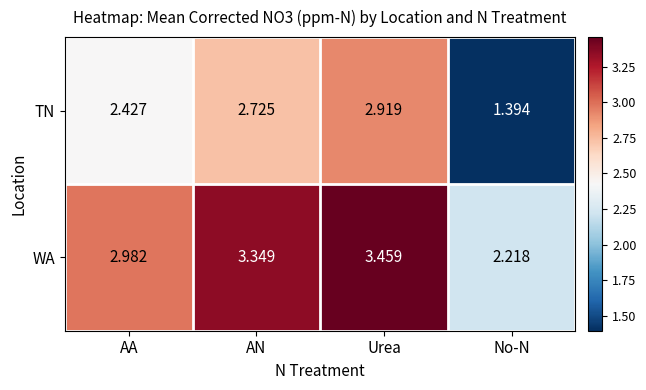

At which category is the sum across all series the highest?

Urea